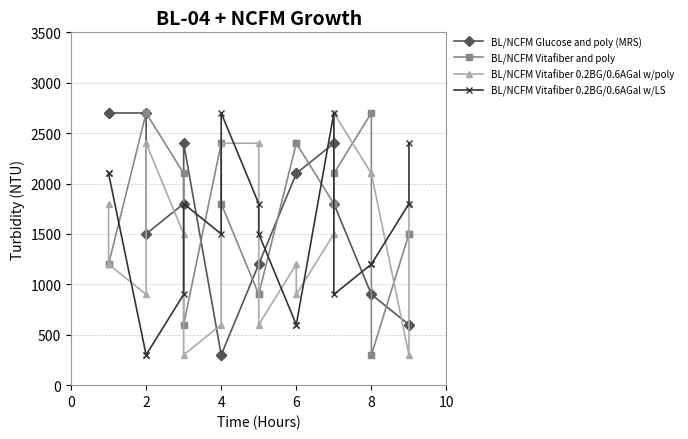

The value of BL/NCFM Vitafiber 0.2BG/0.6AGal w/poly at 8 is 3424. True or false?

False